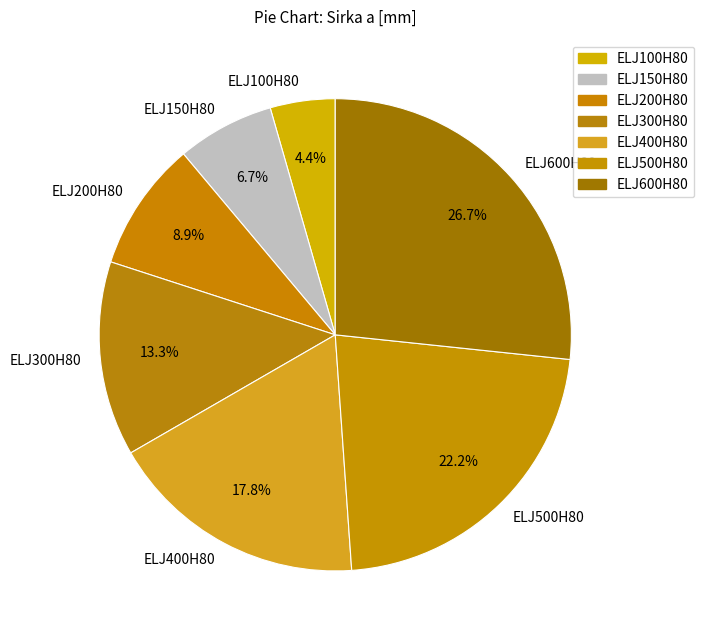

The ELJ100H80 slice represents 4% of the pie. True or false?

True